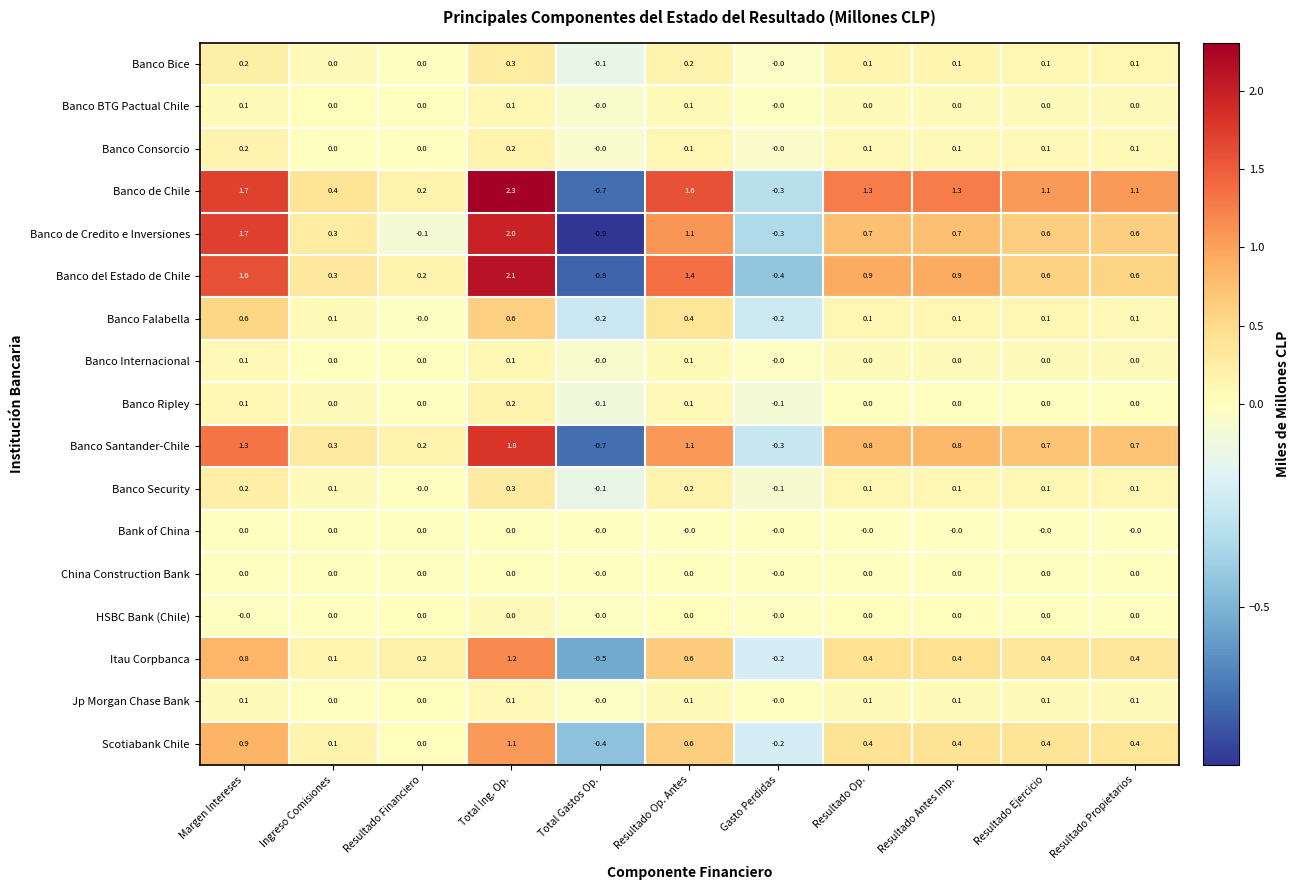

How many data points in Banco Falabella are less than 0?

2